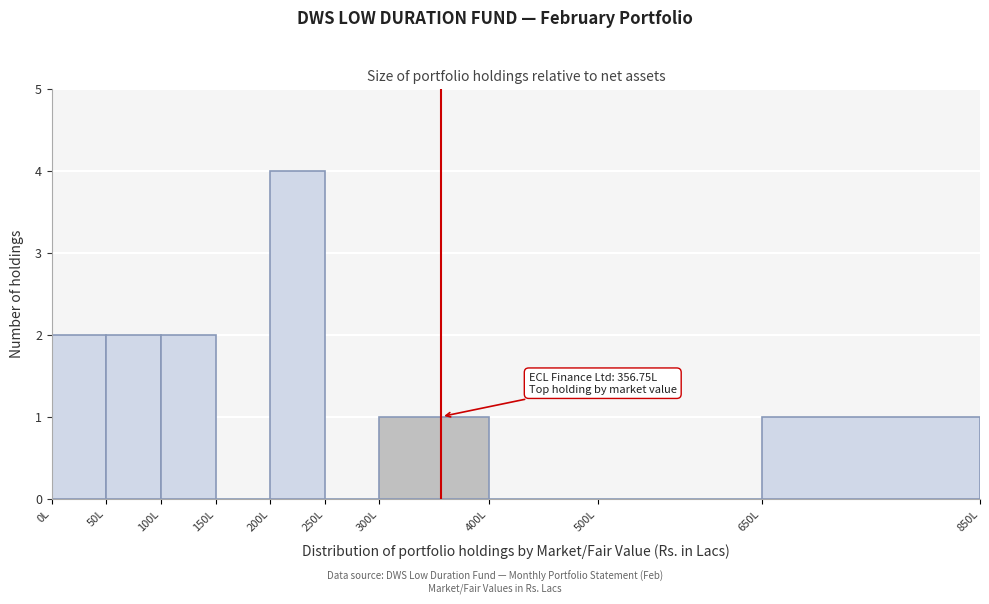

Over which range of the x-axis is the bar tallest?

200 to 250